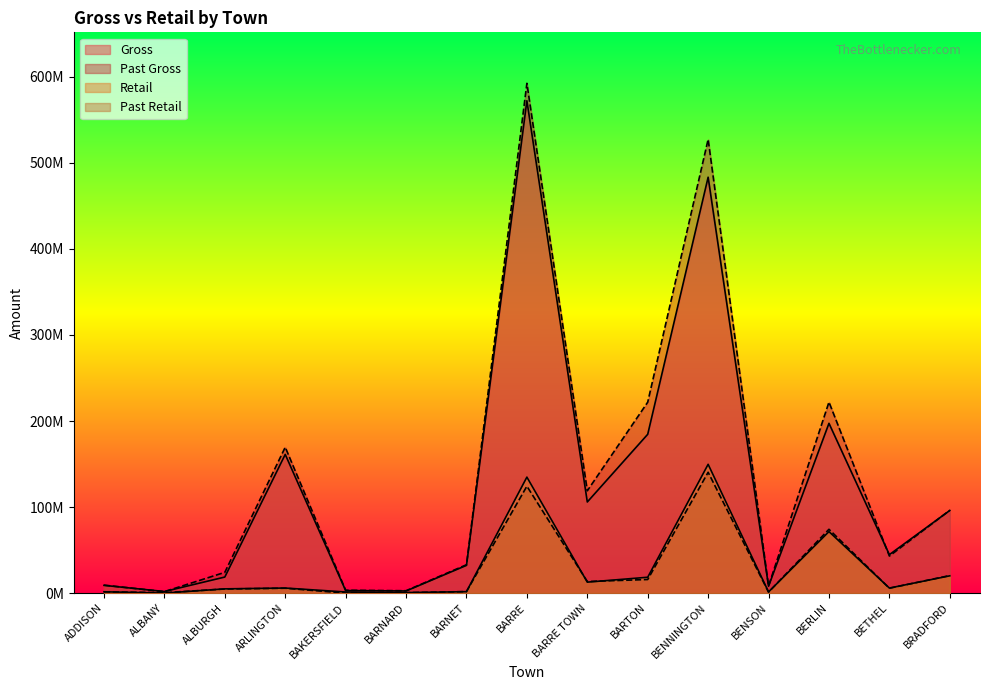

Rank the categories by Past Gross value from highest to lowest.

BARRE, BENNINGTON, BERLIN, BARTON, ARLINGTON, BARRE TOWN, BRADFORD, BETHEL, BARNET, ALBURGH, ADDISON, BENSON, BAKERSFIELD, BARNARD, ALBANY